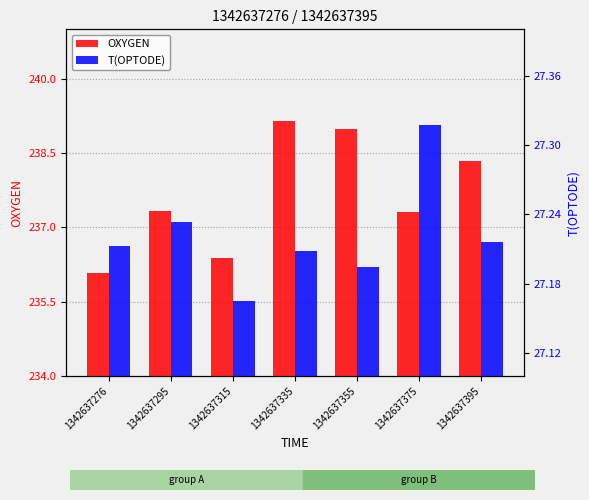

Reading left to right, list all the values displayed in this chart.

OXYGEN: 1342637276=236.1	1342637295=237.3	1342637315=236.4	1342637335=239.1	1342637355=239.0	1342637375=237.3	1342637395=238.3
T(OPTODE): 1342637276=27.2	1342637295=27.2	1342637315=27.2	1342637335=27.2	1342637355=27.2	1342637375=27.3	1342637395=27.2